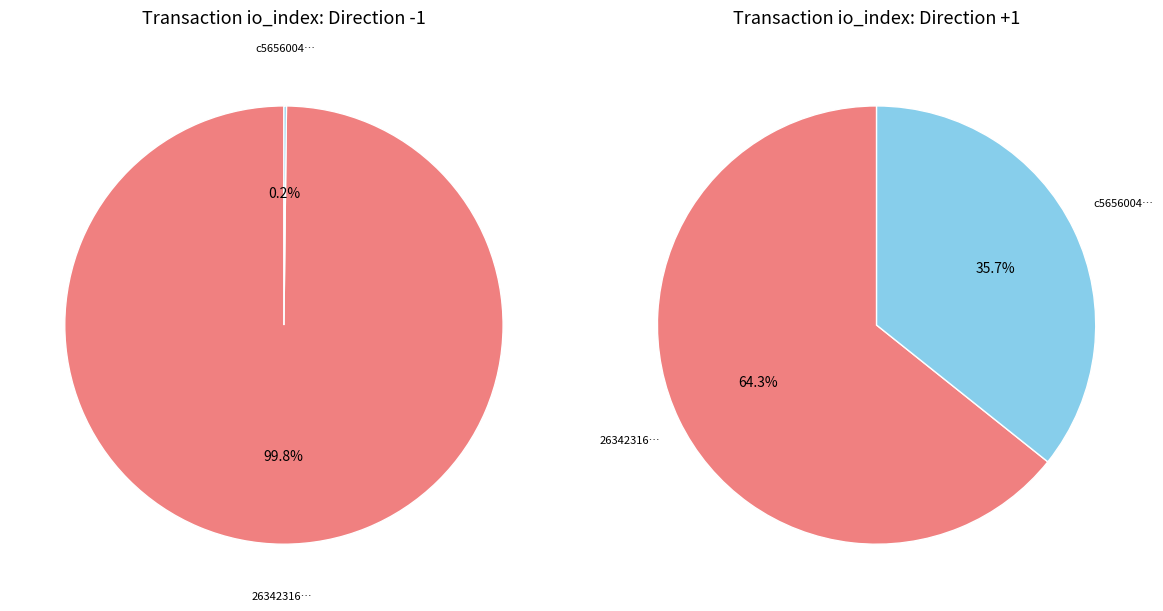

How many slices are in this pie chart?

2